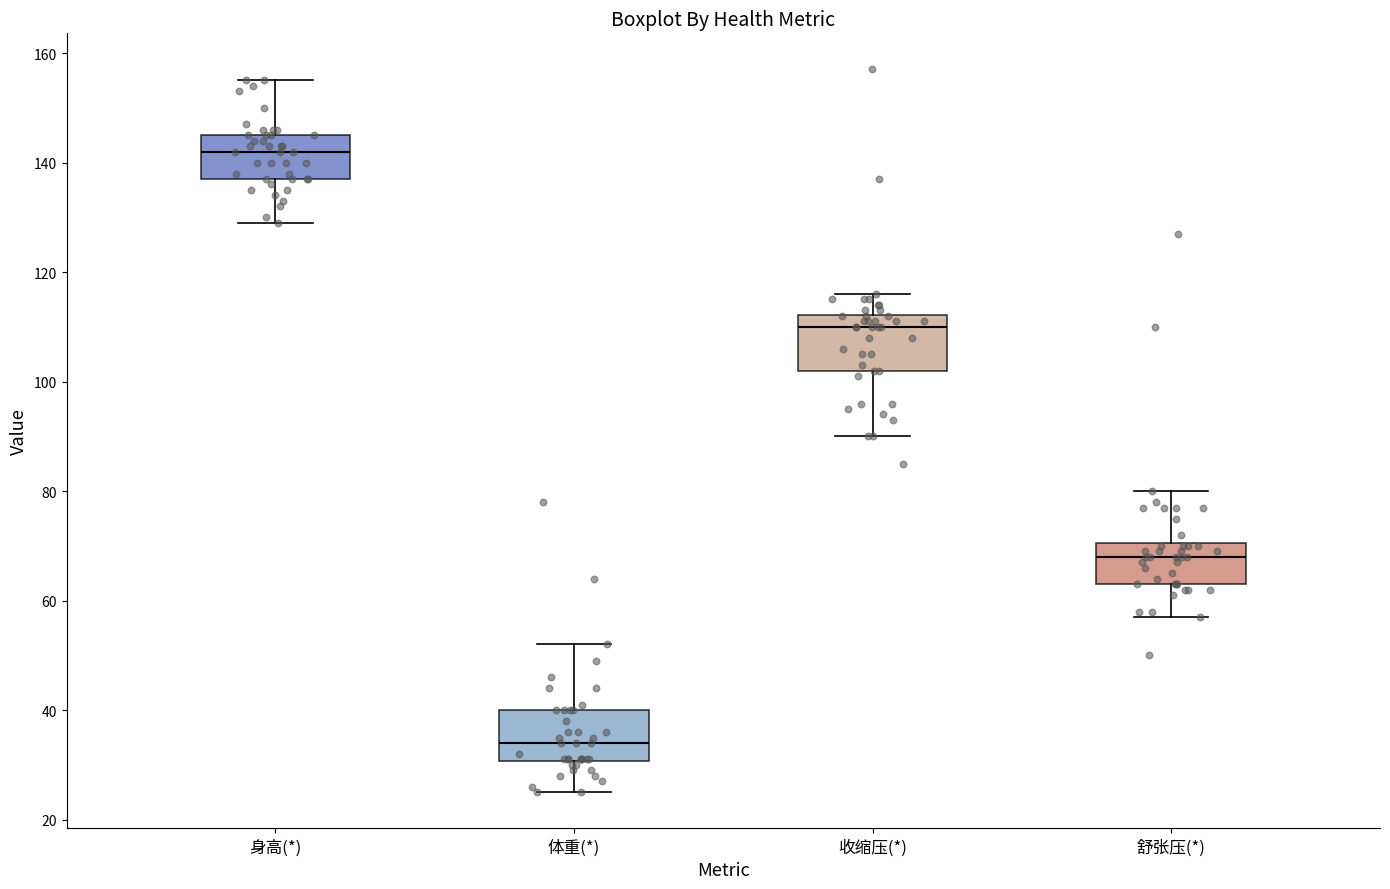

Reading left to right, read every box against the y-axis: the position of its median line, the range the box covers, and the ends of its whiskers. The values are not printed on the chart, so give them approximately, as read against the axis.

身高(*): median 142, box 138 to 146, whiskers 130 to 156
体重(*): median 34, box 30 to 40, whiskers 26 to 52
收缩压(*): median 110, box 102 to 112, whiskers 90 to 116
舒张压(*): median 68, box 64 to 70, whiskers 58 to 80